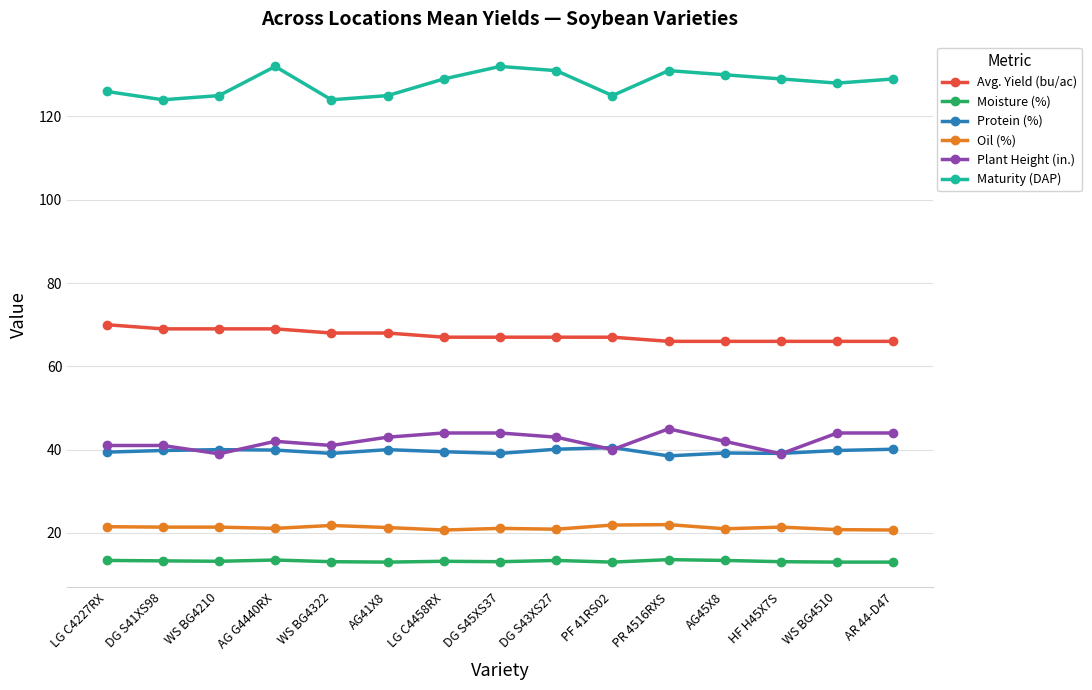

True or false: Maturity (DAP) has more than 2 interior local peaks.

True